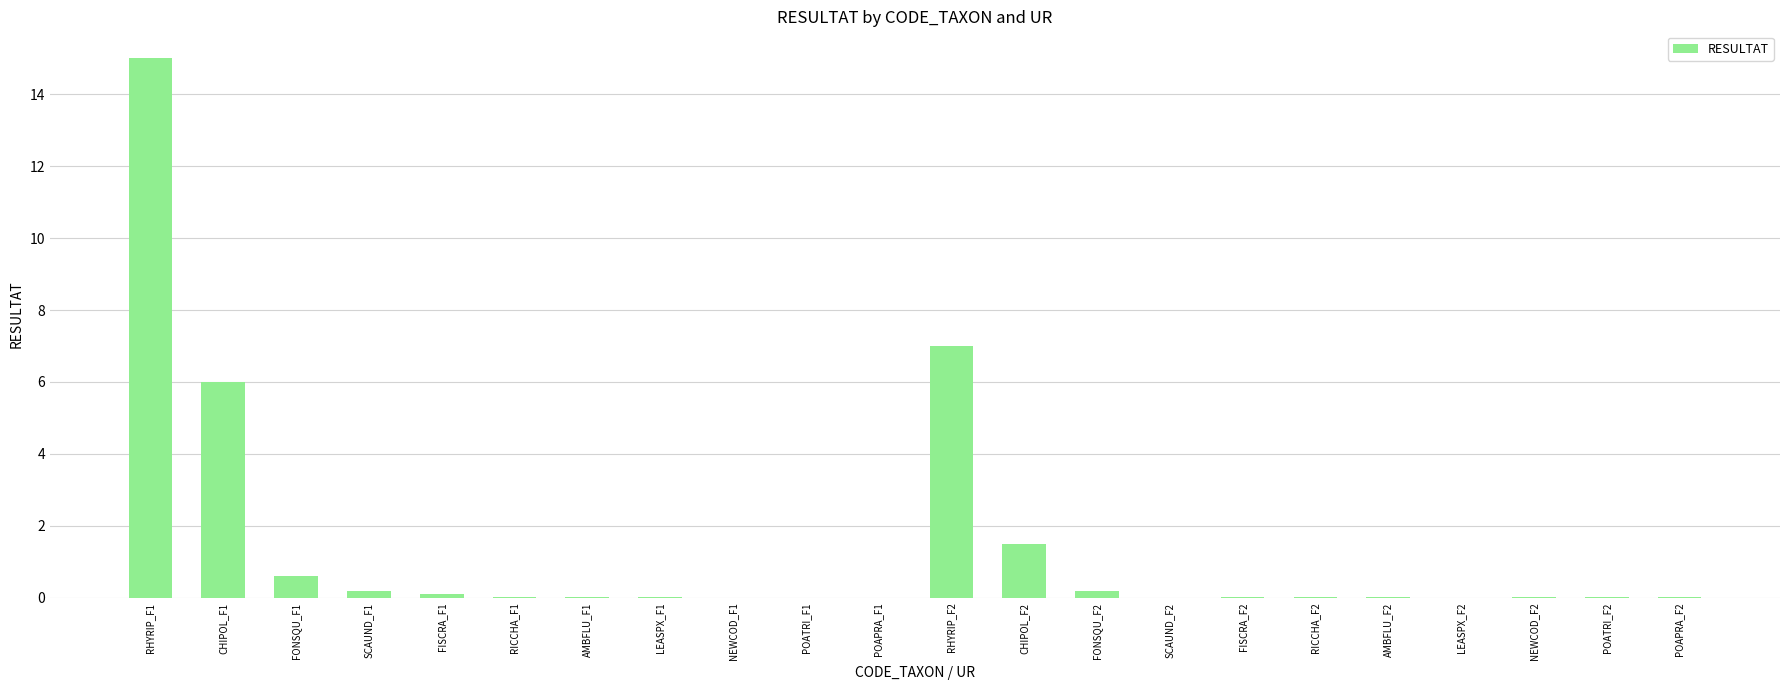

How many series are shown in this chart?

1